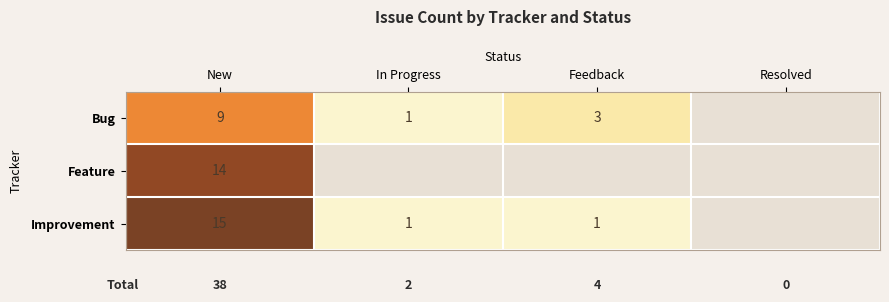

Is the value of Improvement at In Progress greater than the value of Feature at New?

No